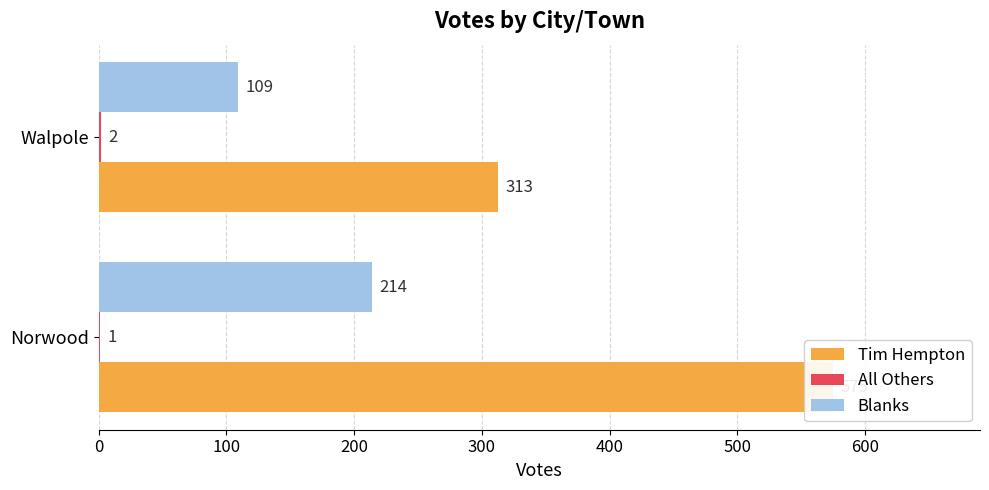

What are all the series names shown in the legend?

Tim Hempton, All Others, Blanks